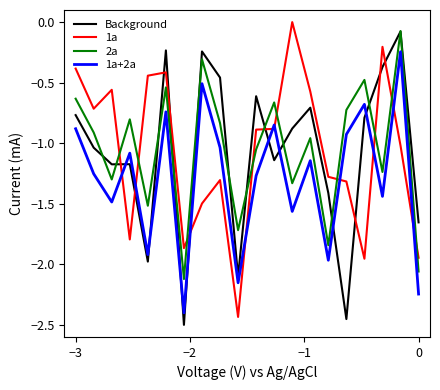

Which series ends up on top after the final intersection of 1a+2a and 1a?

1a